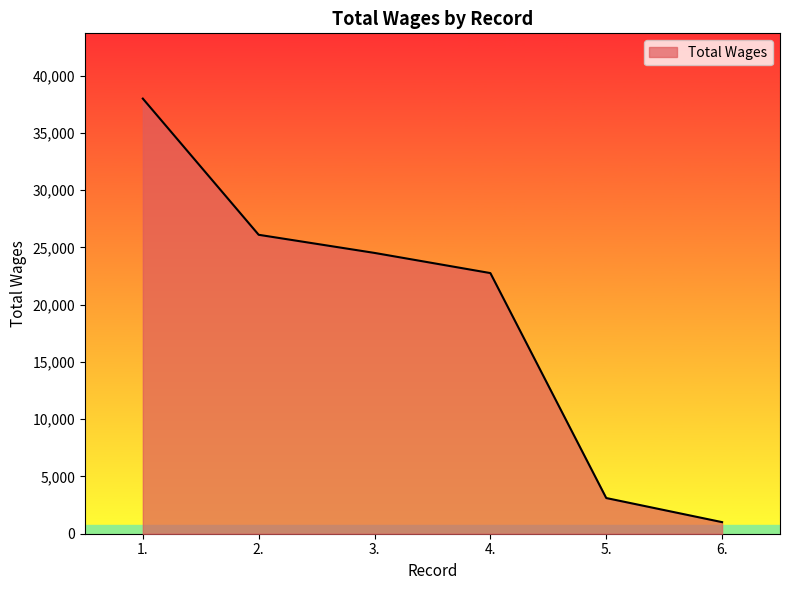

True or false: the data has more than 2 interior local peaks.

False